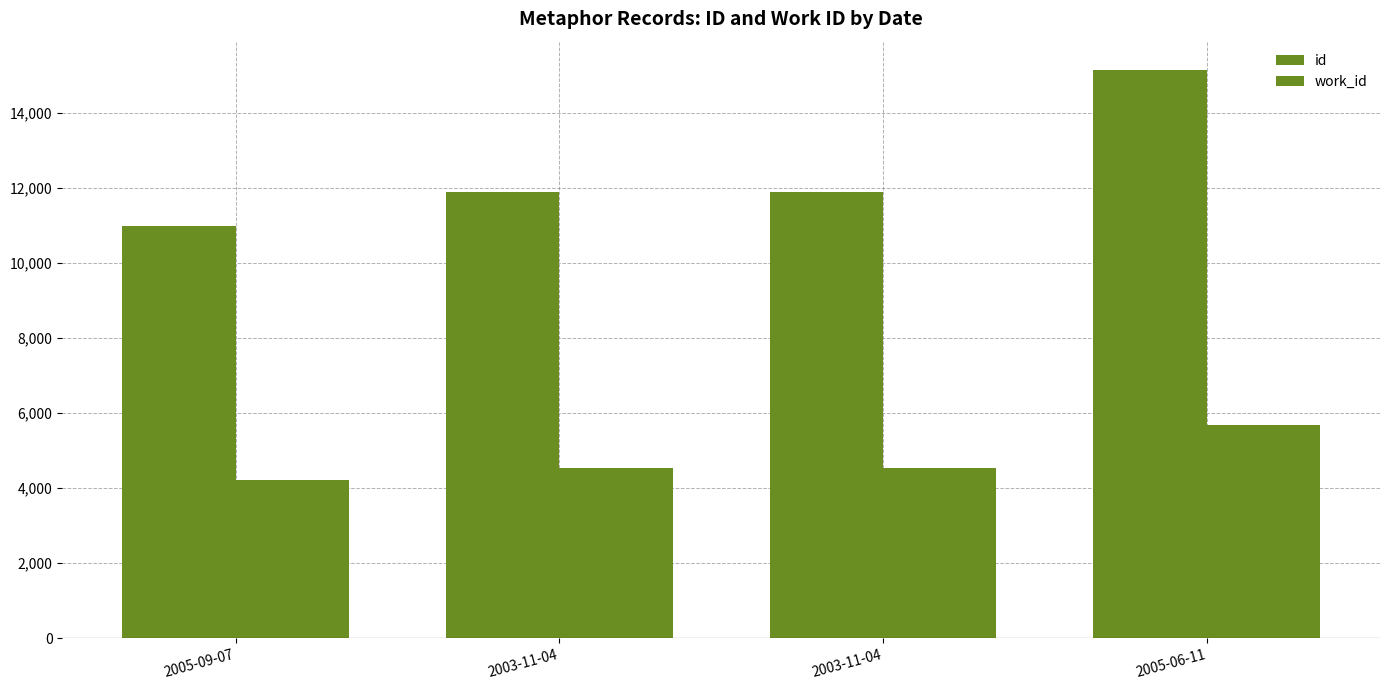

How many data points in work_id are less than 4529?

1